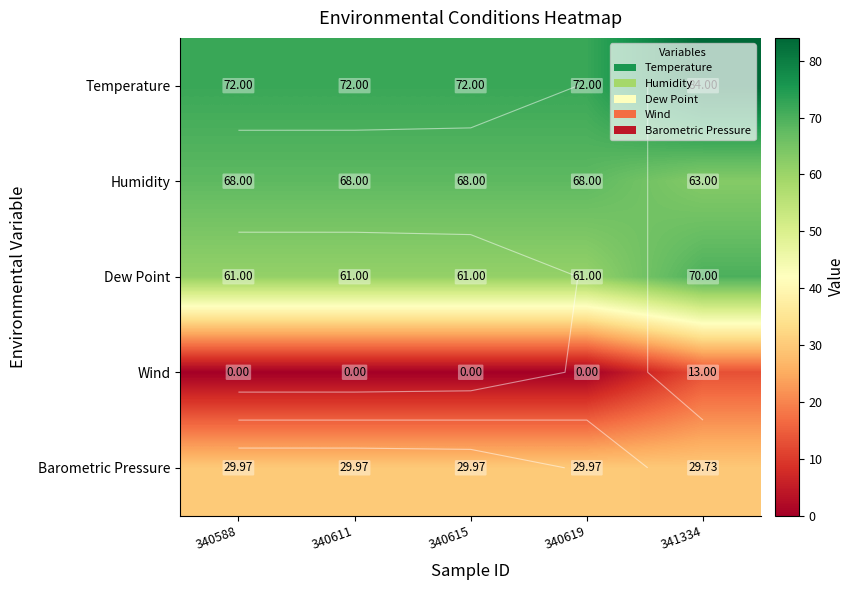

Which has a higher value, 341334 or 340588?

341334